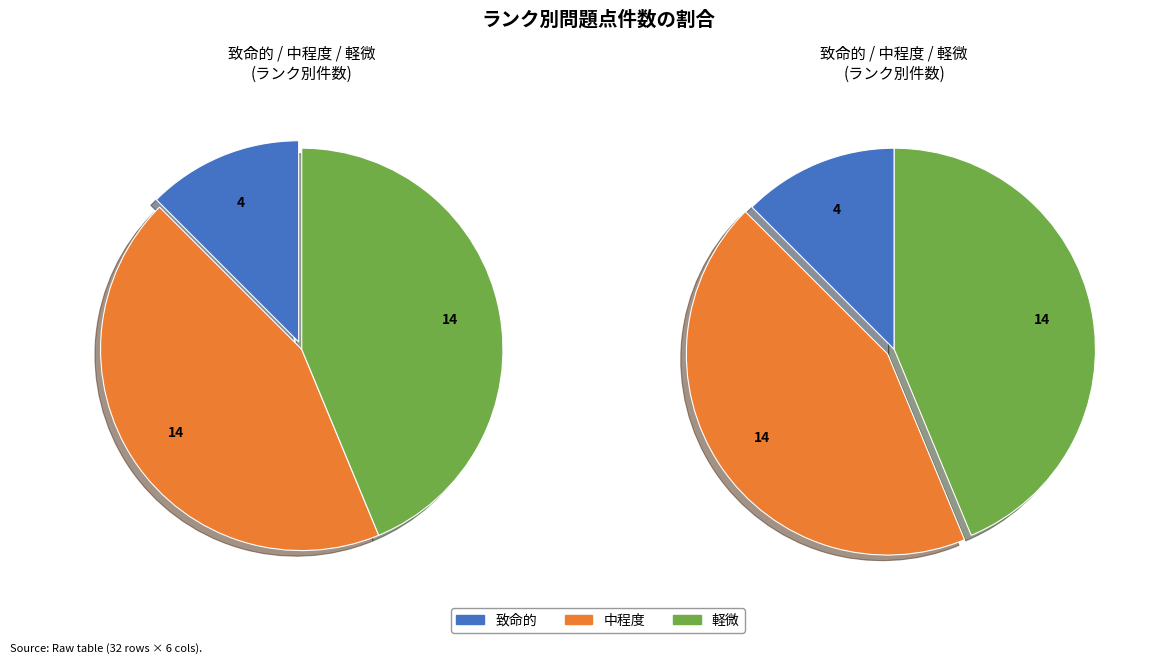

What is the ratio of the value at 致命的 to the value at 軽微?

0.3